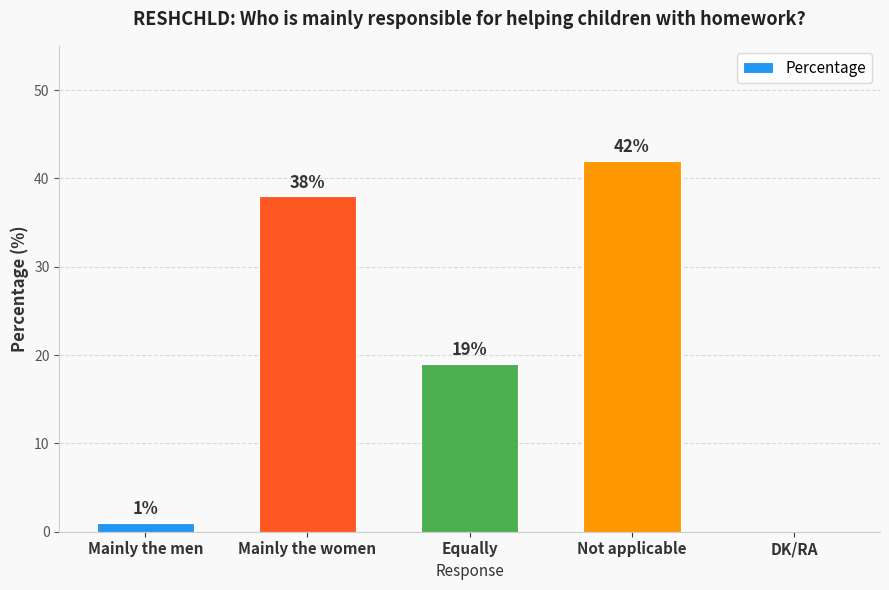

What is the sum of the values at Not applicable and Mainly the women?

80